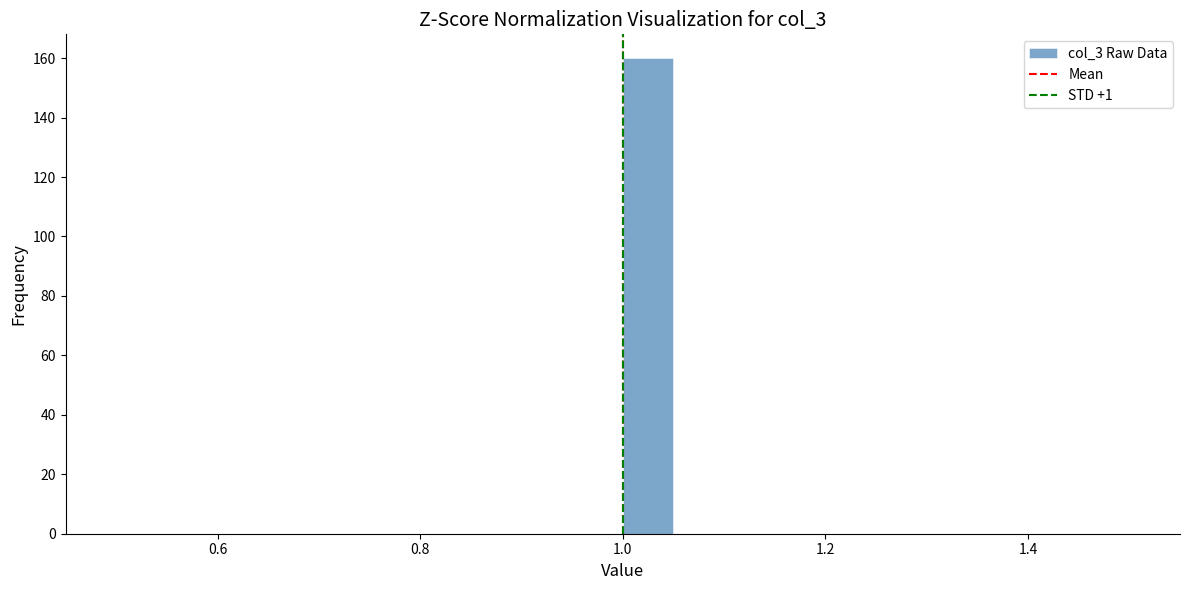

Around what value on the x-axis is the tallest bar? Give the approximate position of its centre, as read against the axis.

1.02